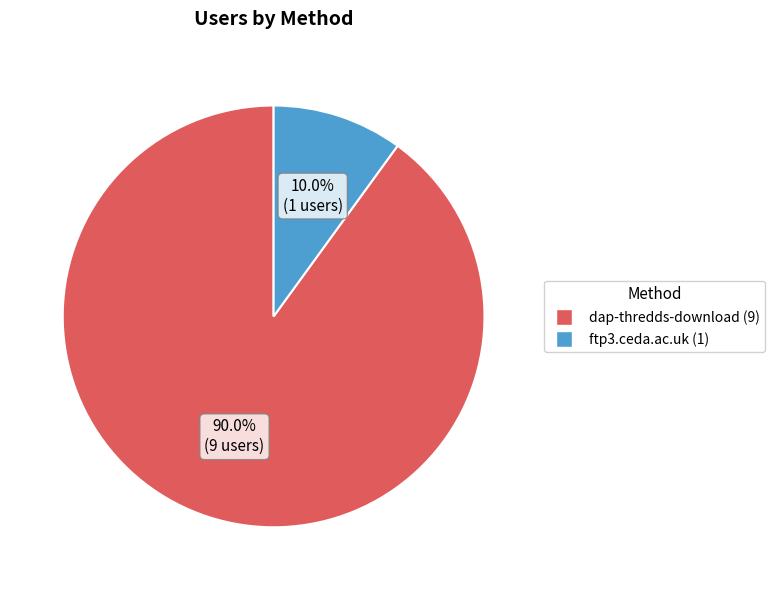

To the nearest percent, what is the average slice percentage?

50%